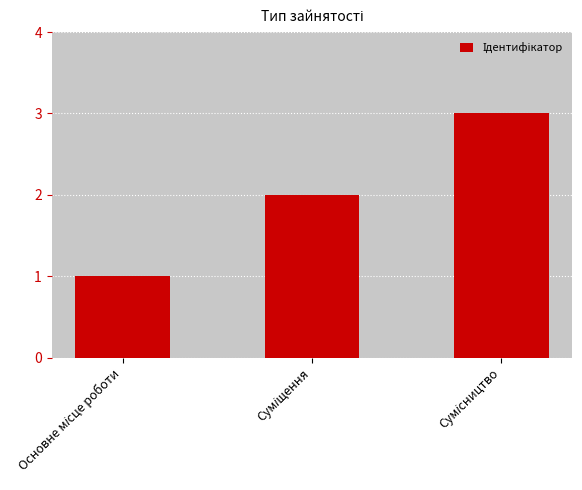

What is the sum of all values?

6